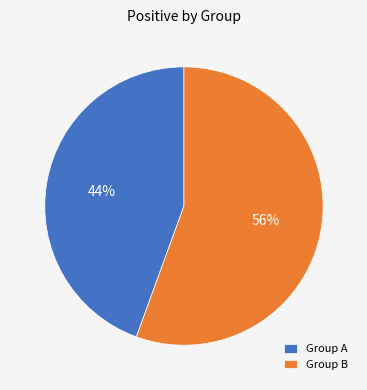

Does any single category account for the majority?

Yes